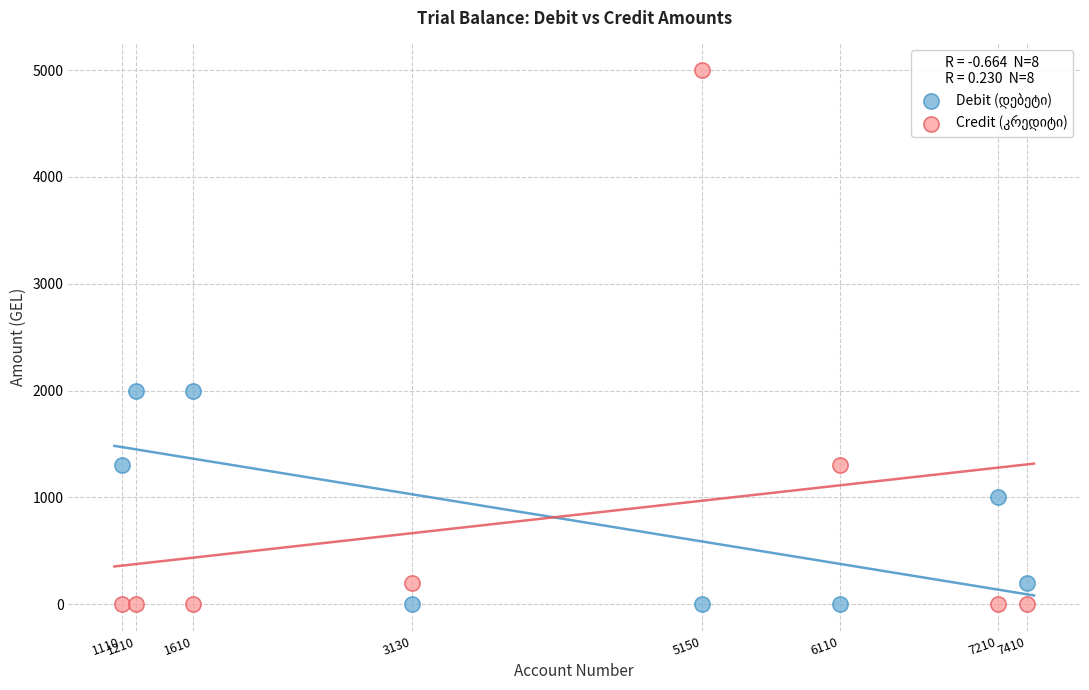

What is the X range (max minus min) for the scatter plot?

6300